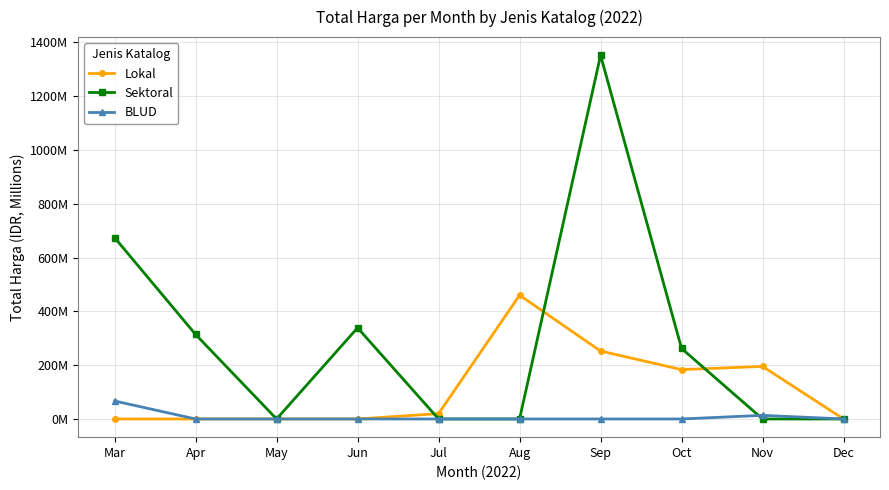

Does the chart have visible grid lines?

Yes